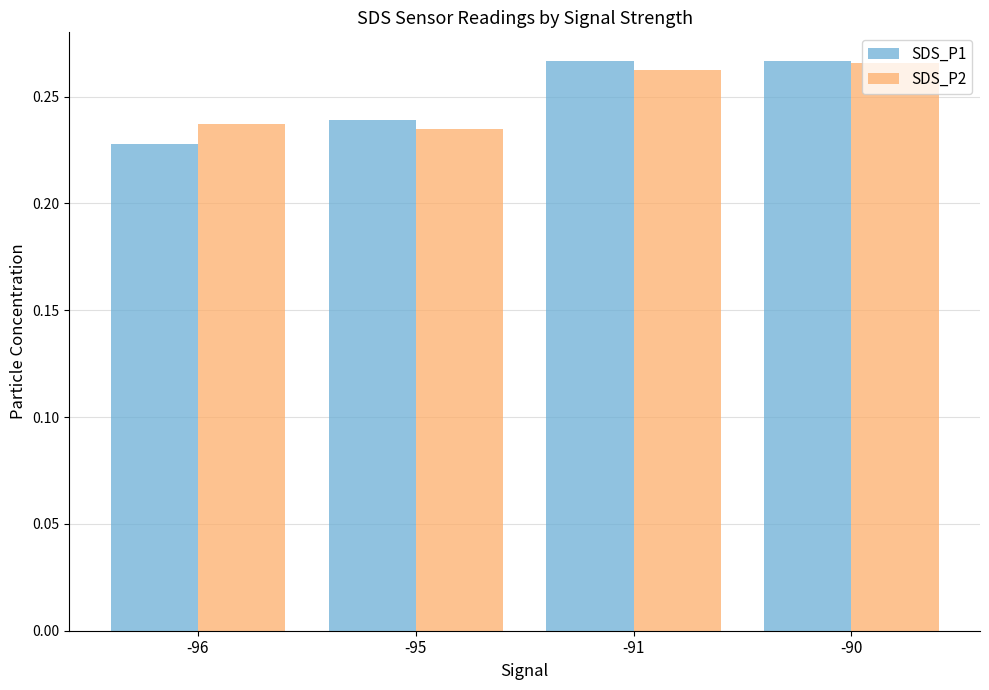

Is the value of SDS_P1 at -96 greater than the value of SDS_P2 at -96?

No